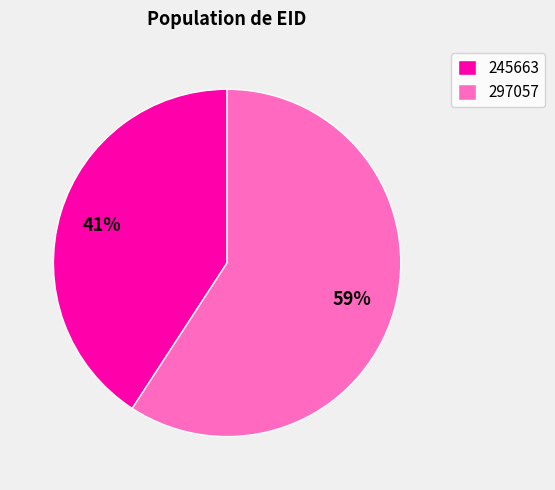

Which category has the smallest portion of the pie?

245663